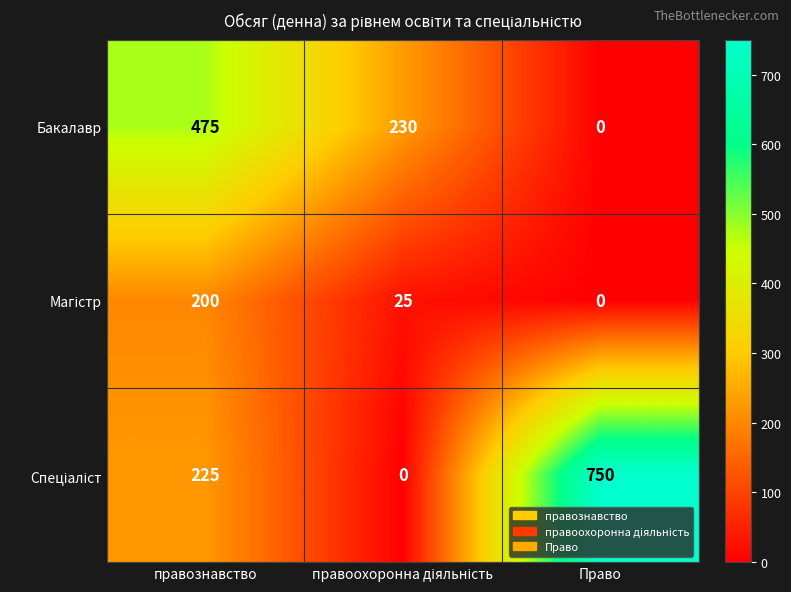

What is the spread (max minus min) of values at правознавство?

275